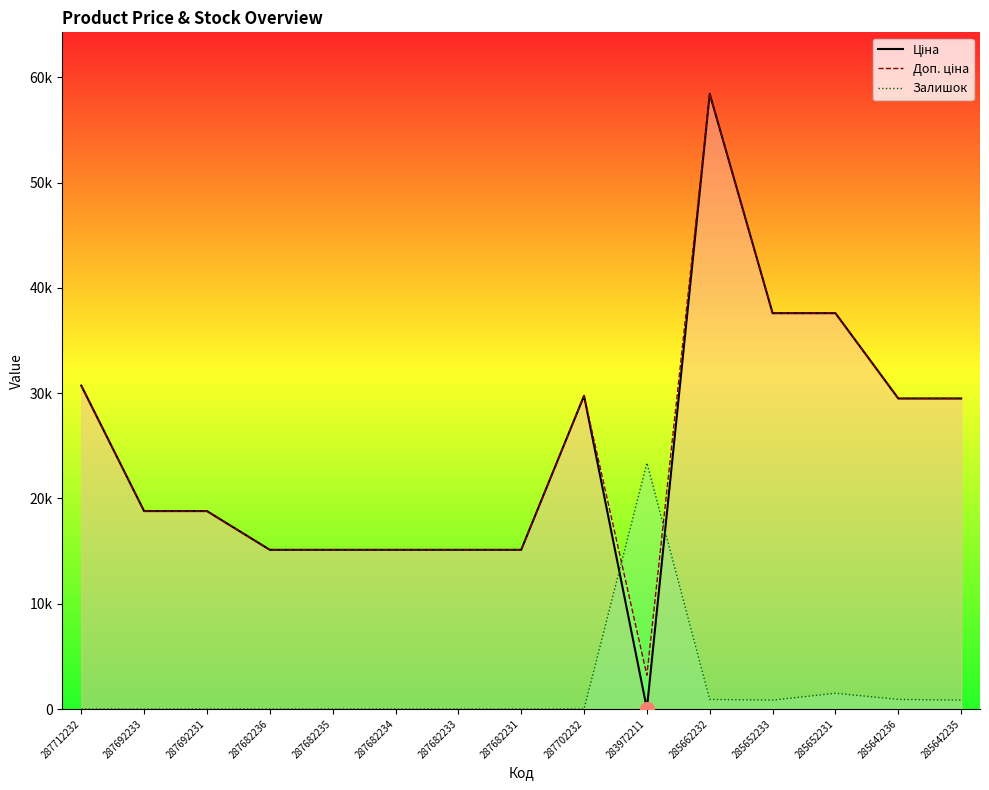

True or false: Доп. ціна and Ціна cross at least once.

False